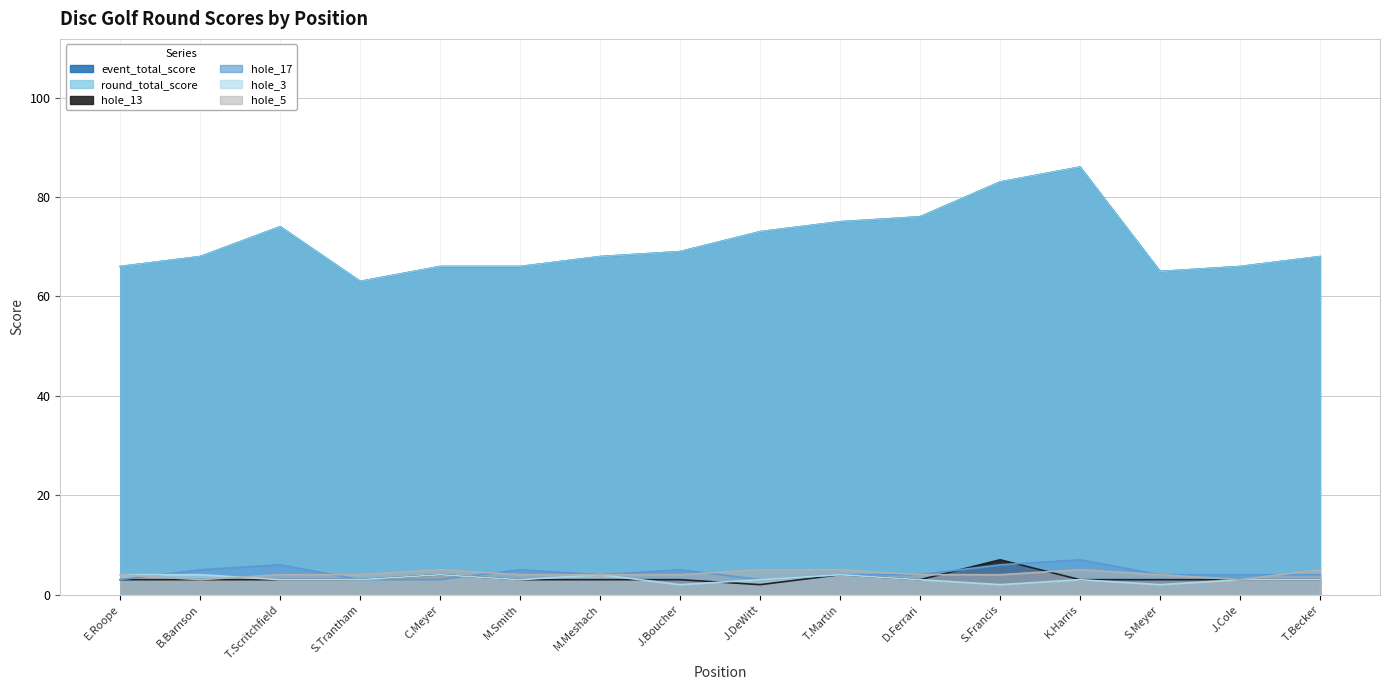

What are all the series names shown in the legend?

event_total_score, round_total_score, hole_13, hole_17, hole_3, hole_5